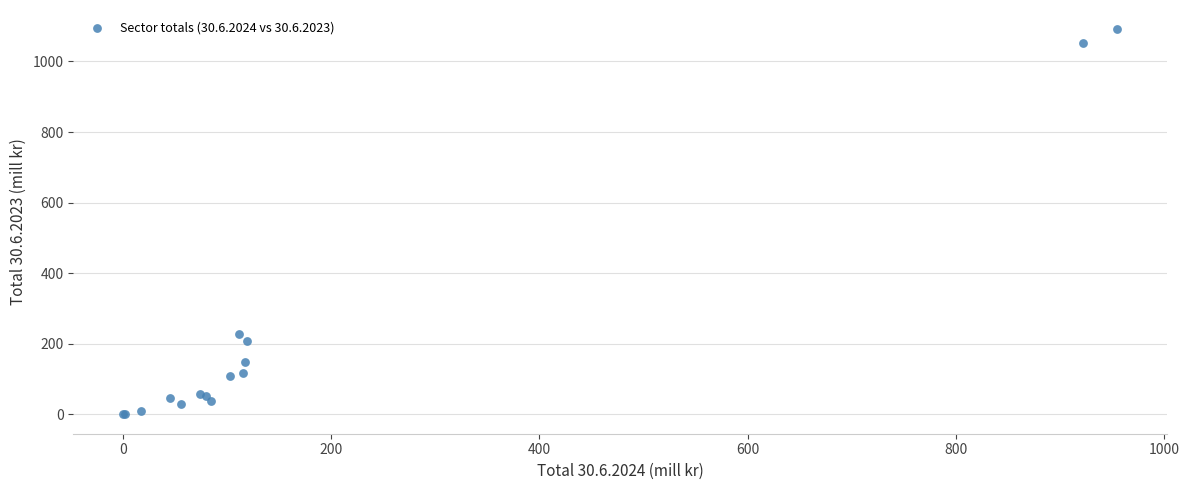

What Y value in the scatter plot is closest to 545?

228